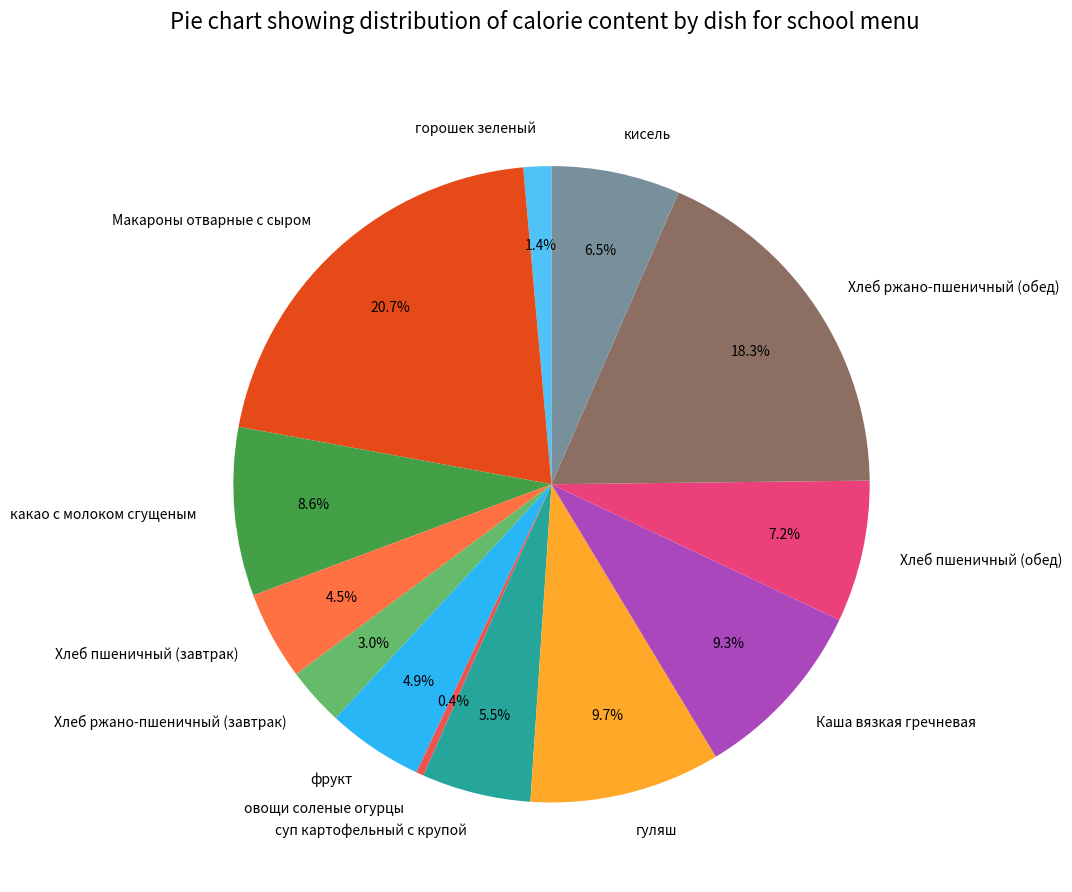

How many segments does this pie chart have?

13